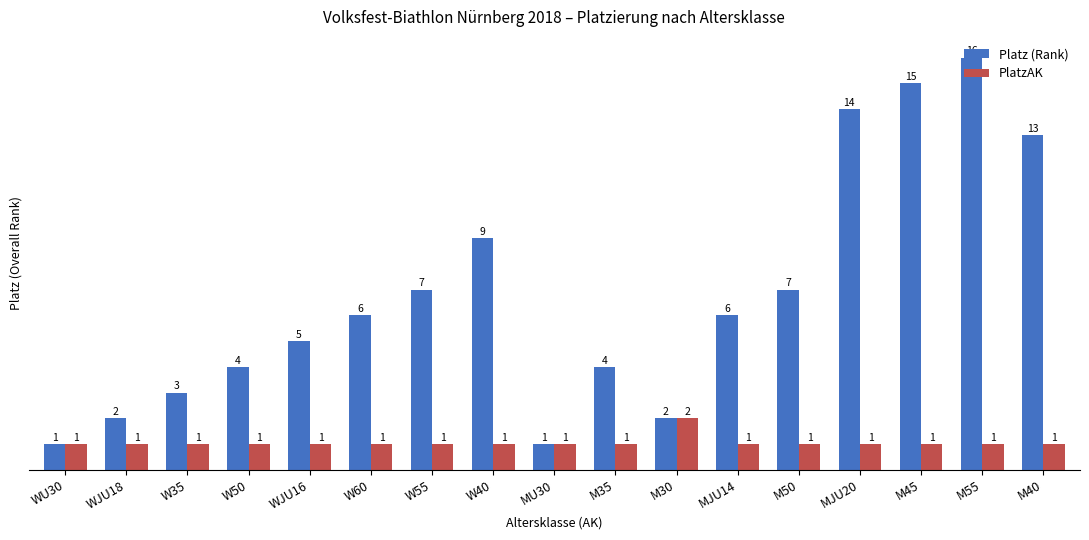

How many values in the PlatzAK series exceed 1?

1